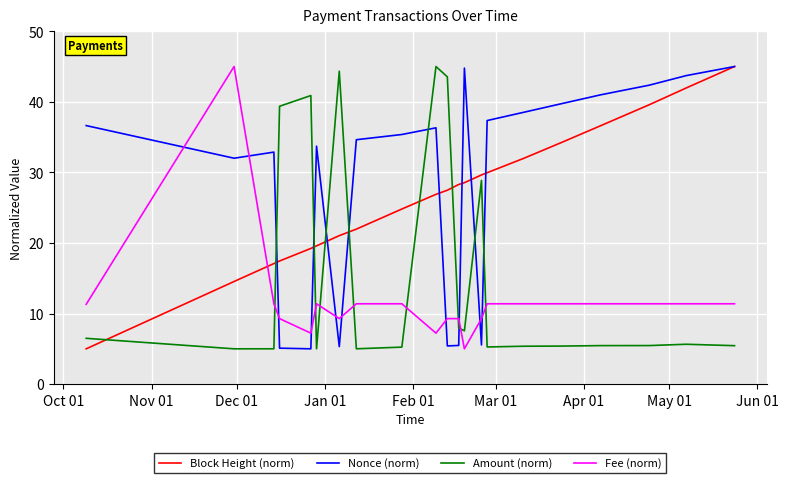

What is the minimum value shown in the chart?

5.0